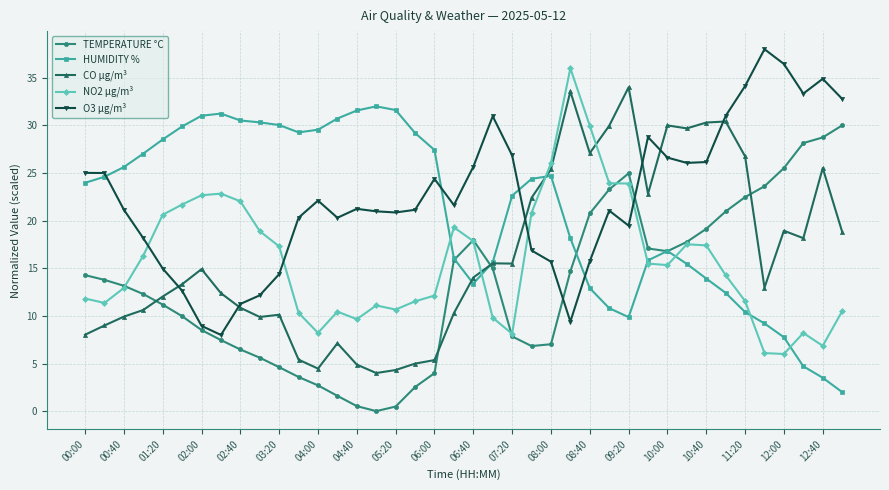

True or false: CO µg/m³ has more than 1 interior local peaks.

True